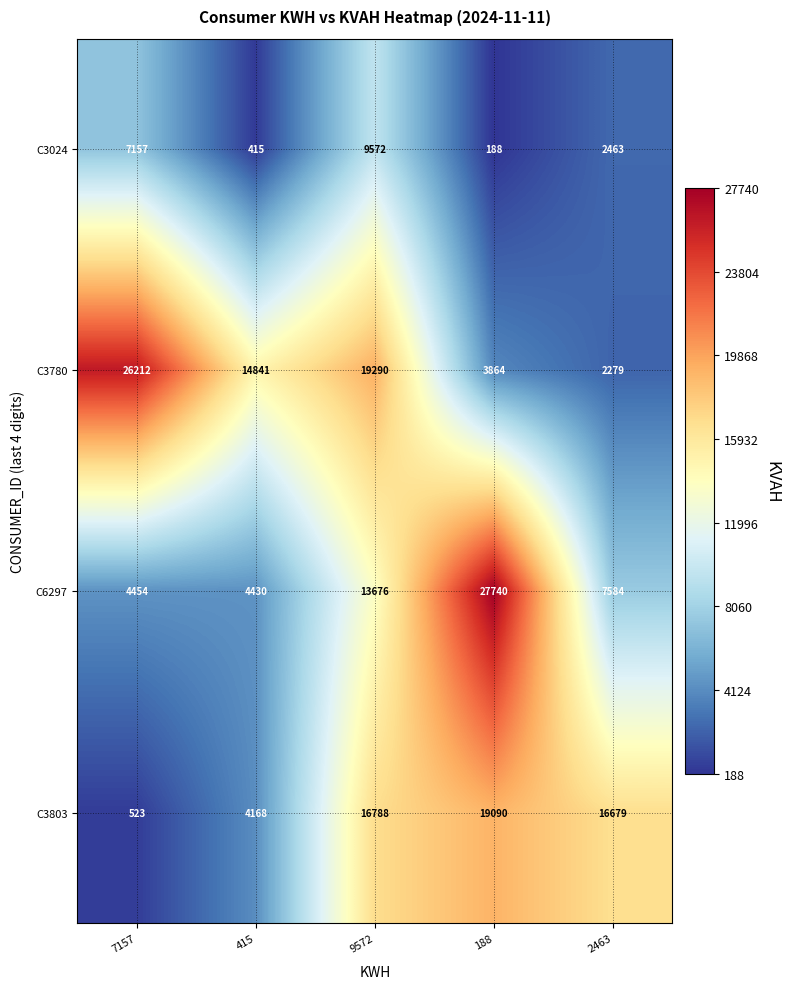

Is it true that C3803 equals 19090 at 188?

True